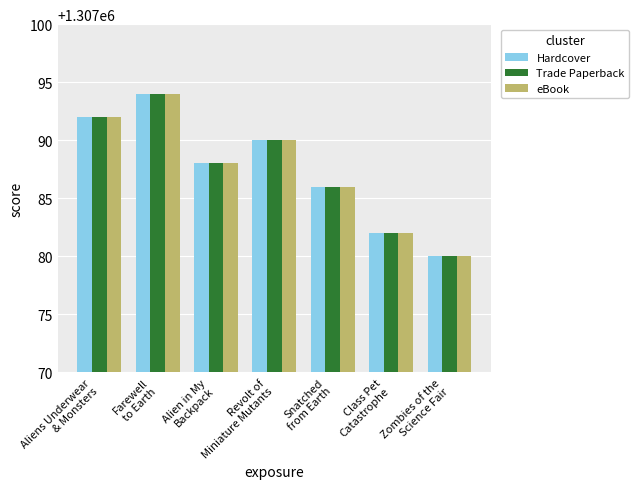

Is it true that Trade Paperback equals 1307088 at Alien in My
Backpack?

True